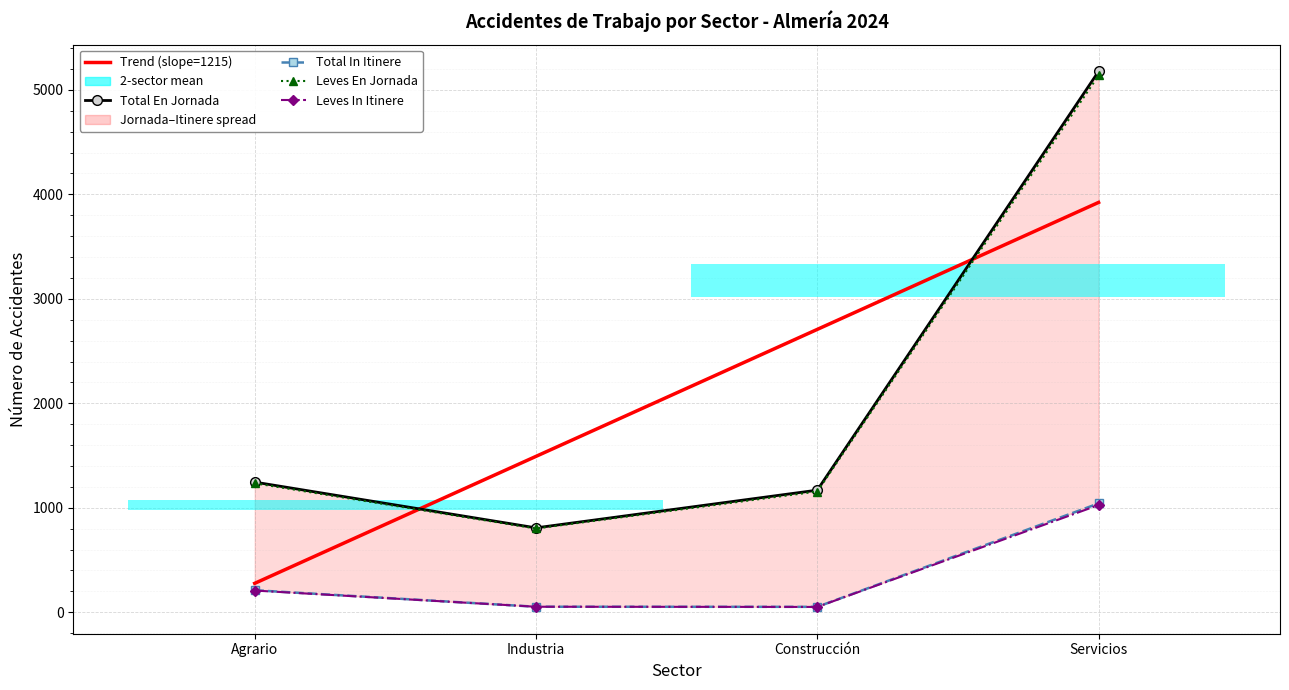

What is the label of the 2nd point from the left?

Industria